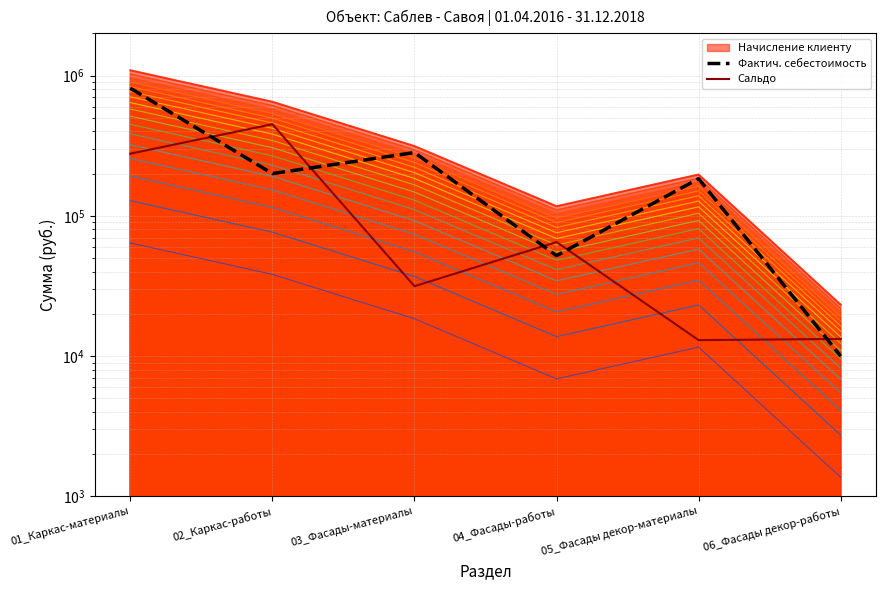

What is the difference between the second highest and second lowest values in the Сальдо series?

264094